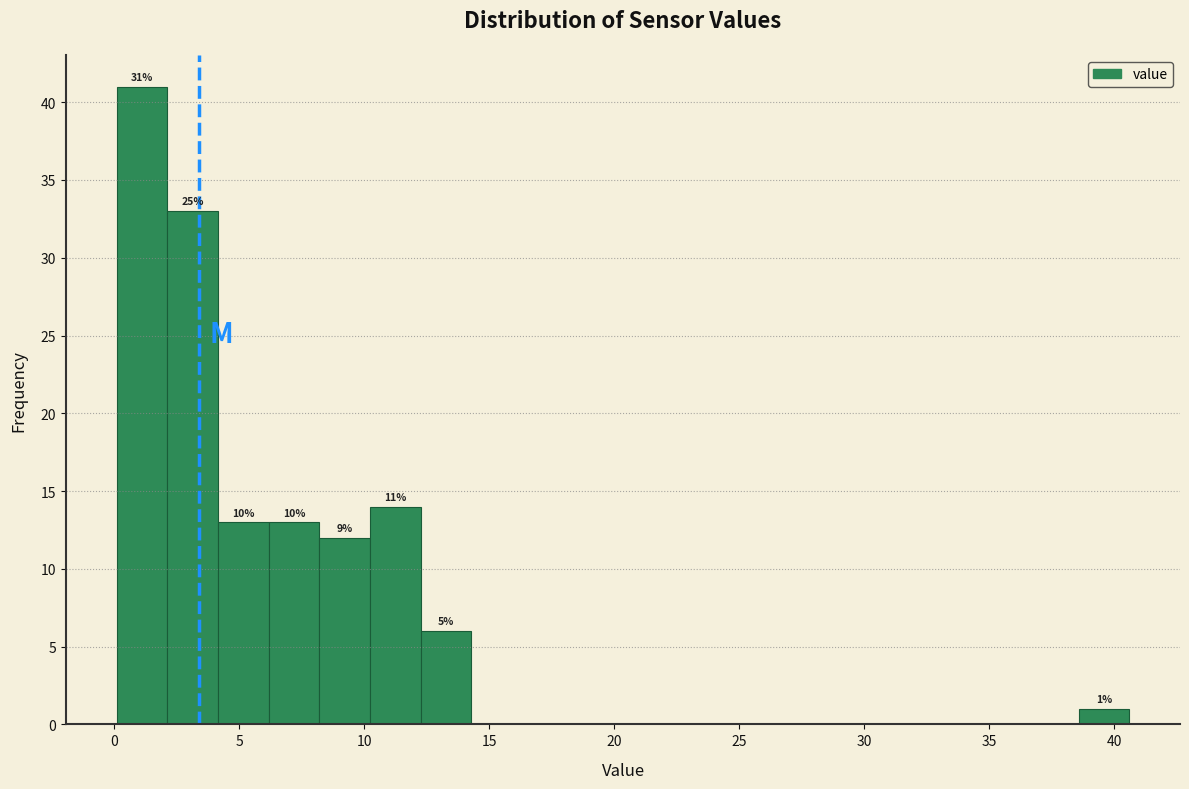

Which range on the x-axis has the tallest bar?

0.0 to 2.0